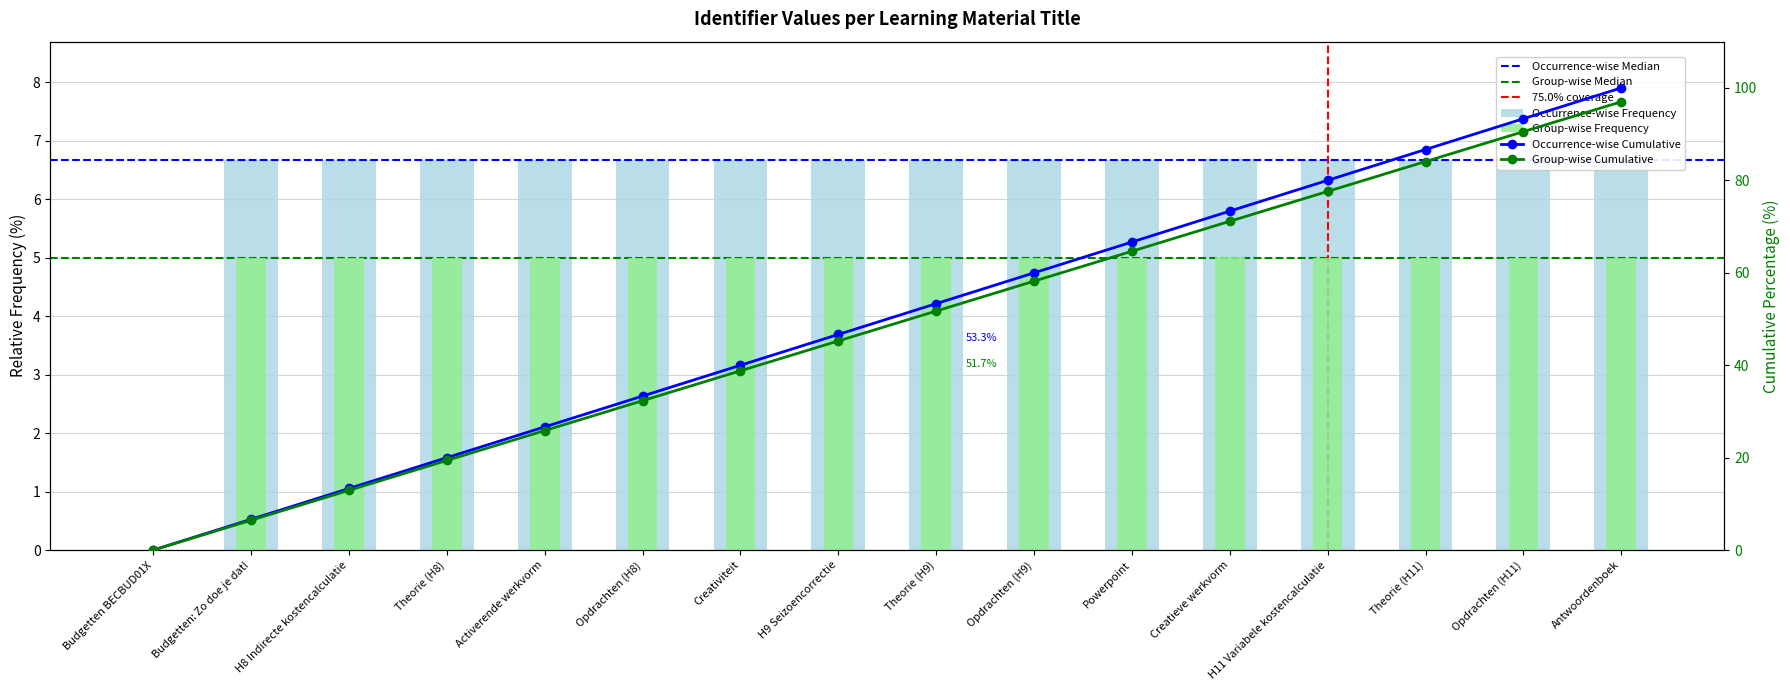

Approximately how many times larger is the value at H9 Seizoencorrectie compared to H8 Indirecte kostencalculatie?

1.0